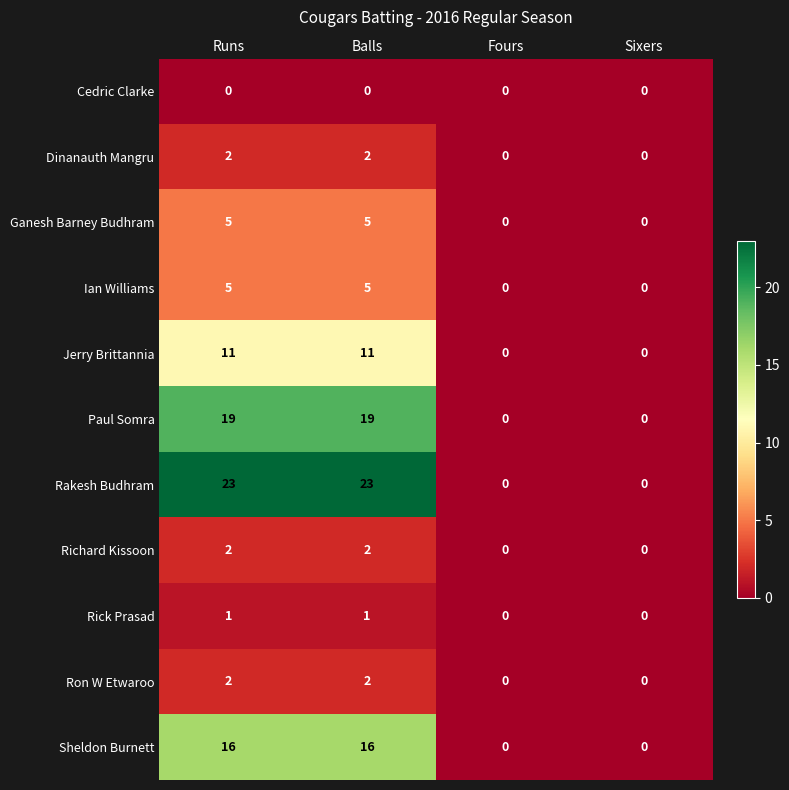

What is the highest value of the Sheldon Burnett series?

16